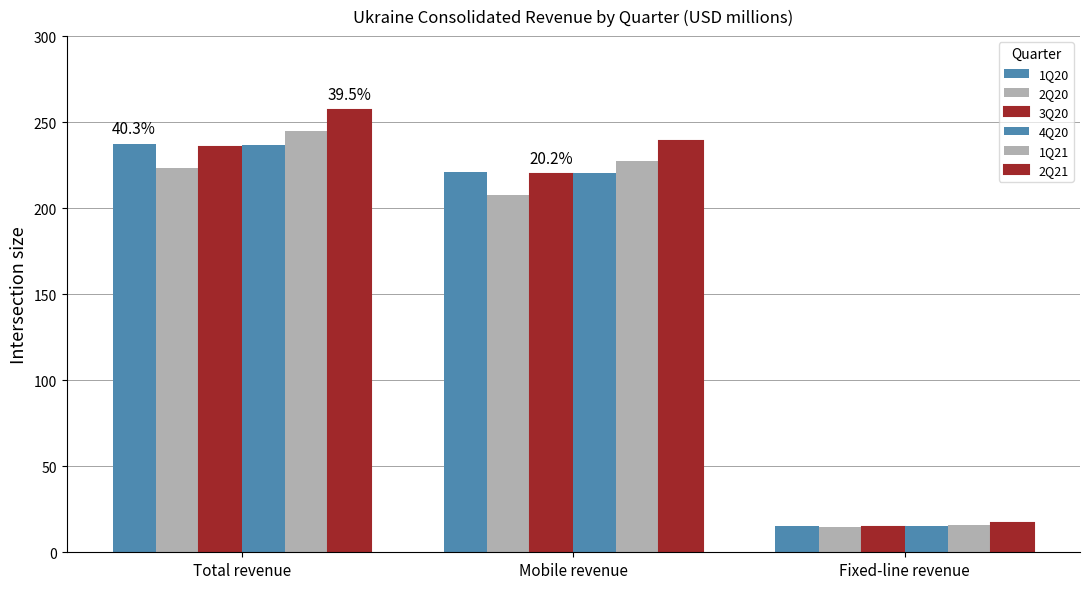

Rank the series at Fixed-line revenue from lowest to highest value.

2Q20, 3Q20, 4Q20, 1Q20, 1Q21, 2Q21